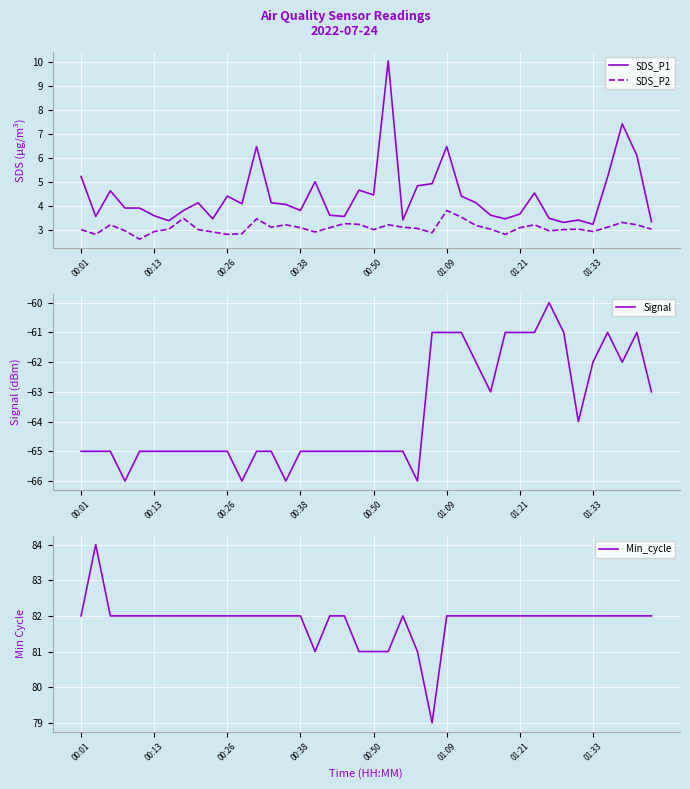

Count the Min_cycle values in the range 82 to 83.

33